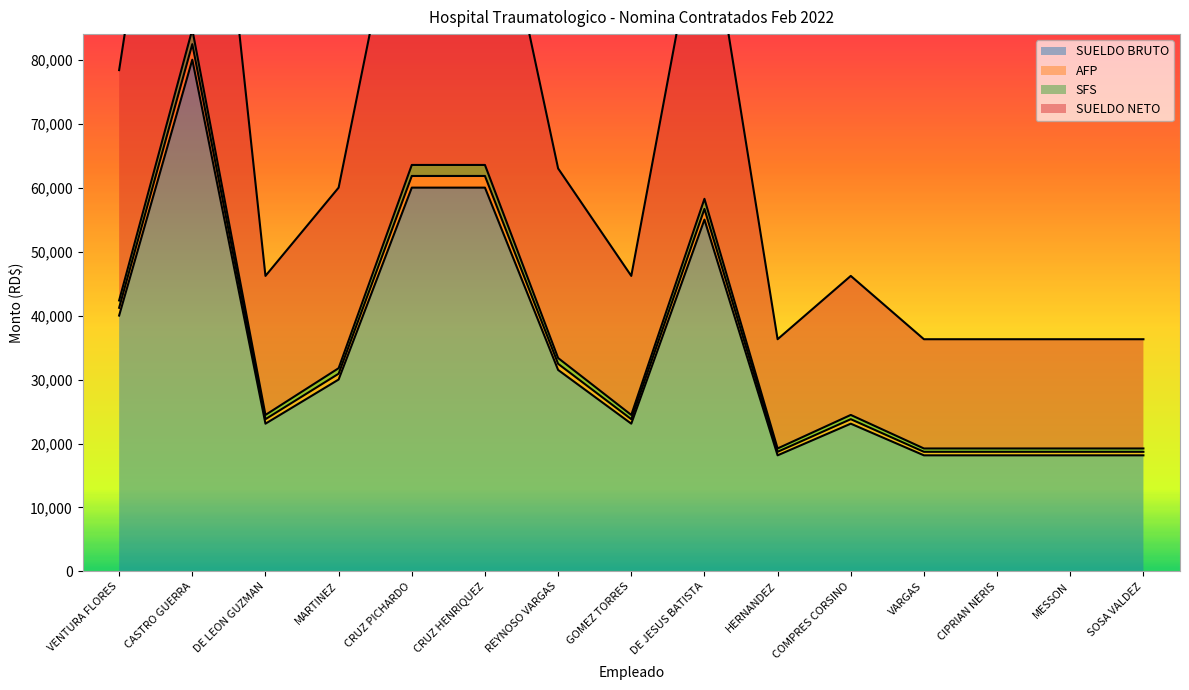

At which label is SUELDO BRUTO closest to 49075?

DE JESUS BATISTA